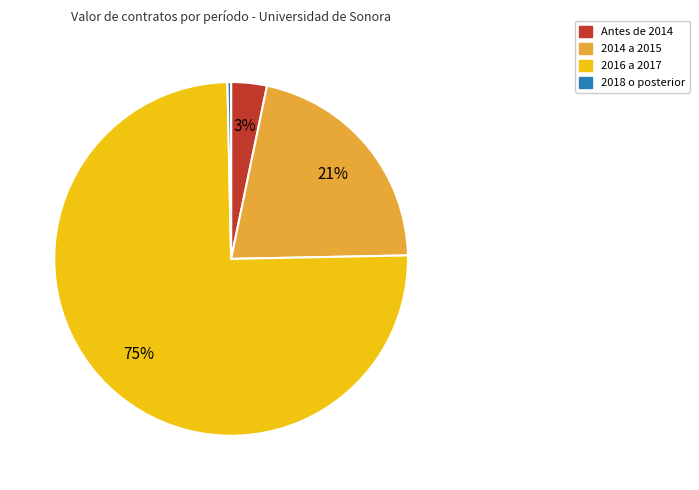

Is there any slice that represents more than half of the pie?

Yes